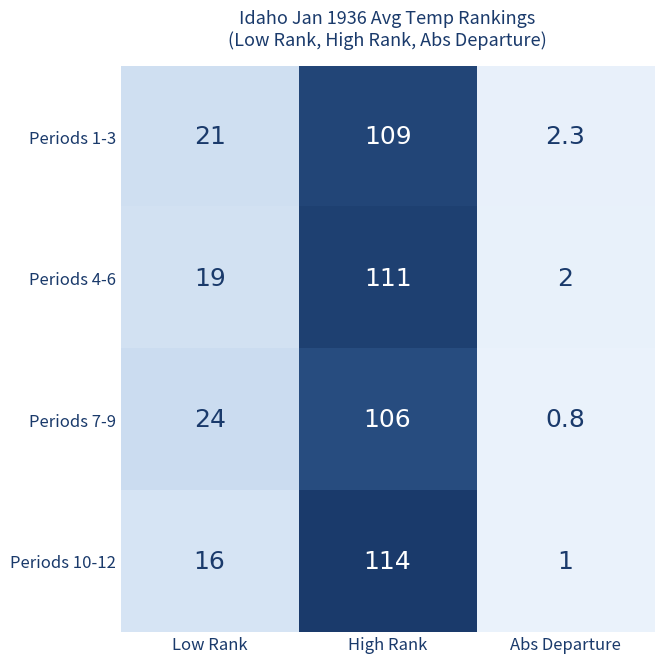

Which label corresponds to the largest value in the chart?

High Rank